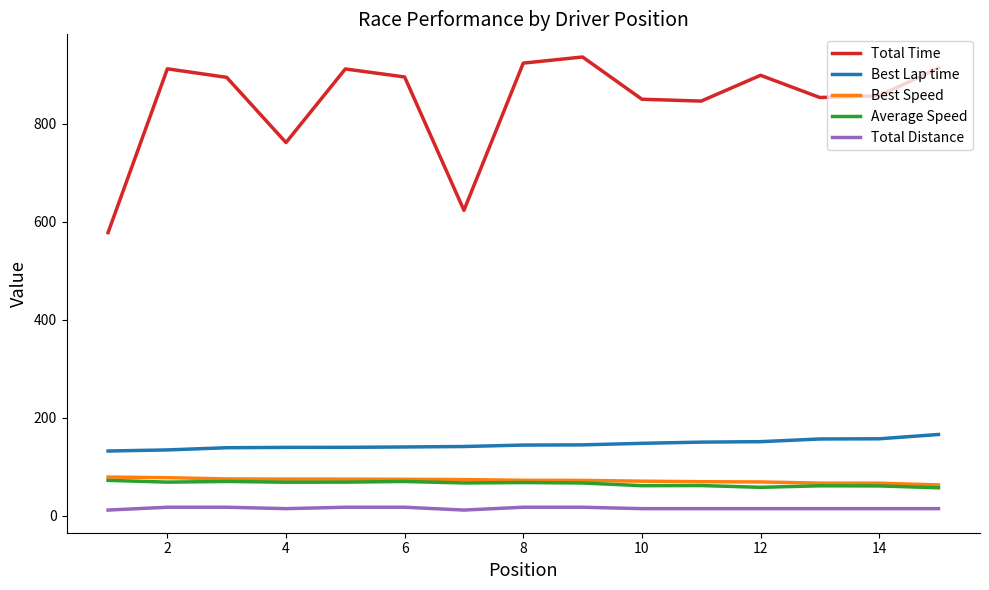

Count the number of categories in the chart.

15